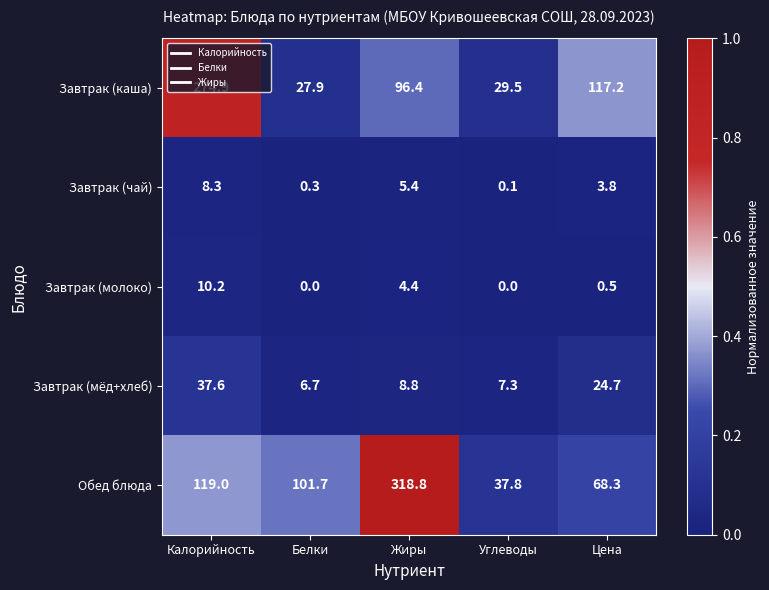

True or false: Обед блюда has a value of 68.3 at Цена.

True